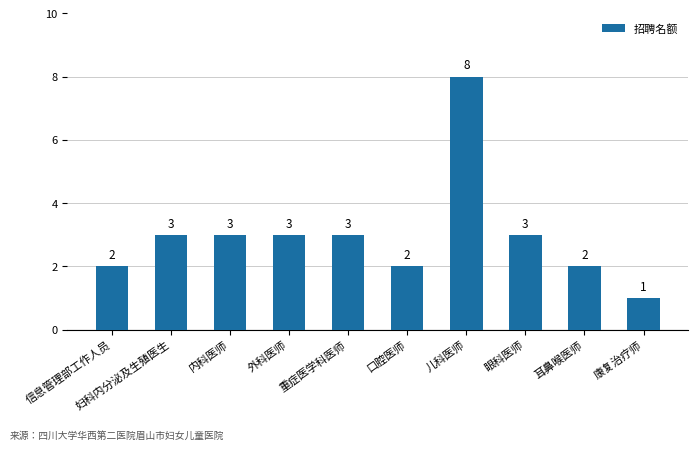

What is the label of the 9th bar from the right?

妇科内分泌及生殖医生